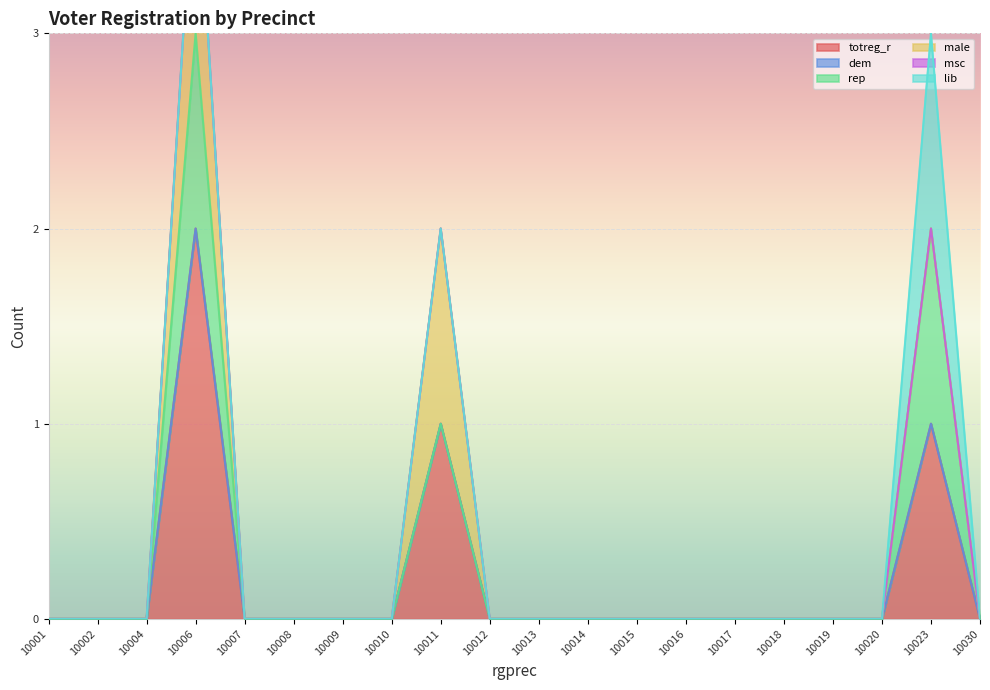

The male series shows 0 at 10020. True or false?

False